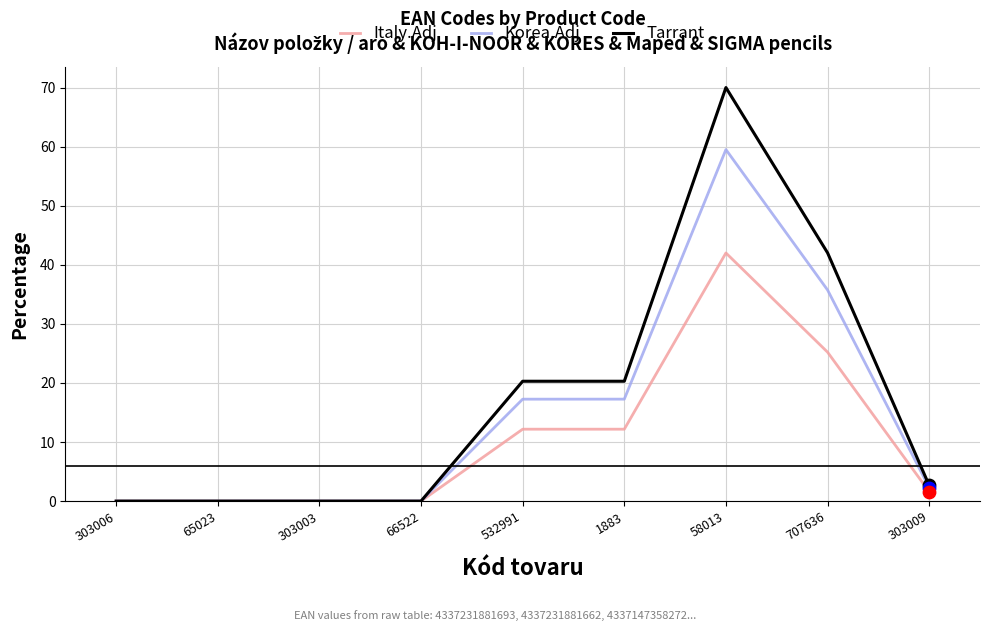

Is the value of Italy.Adj at 1883 greater than the value of Korea.Adj at 65023?

Yes